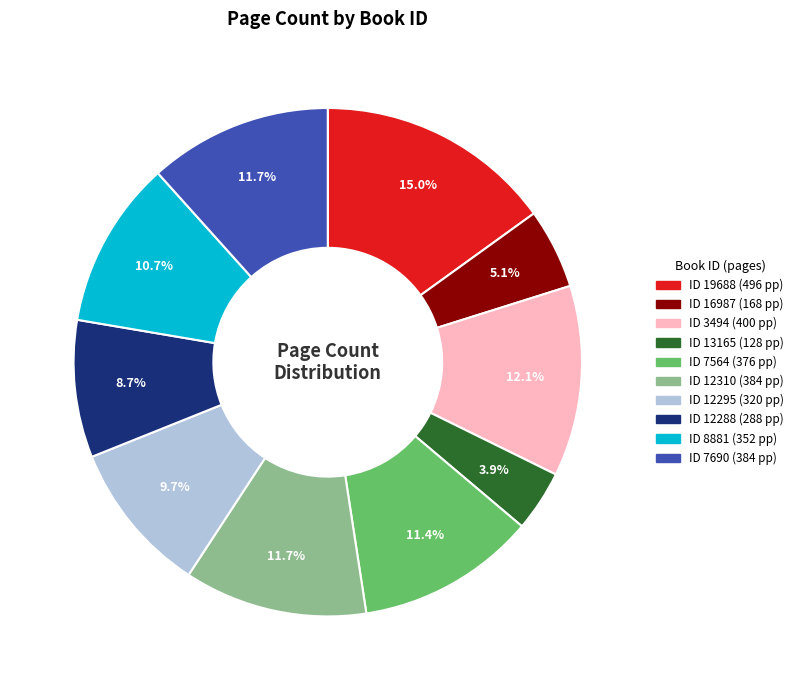

To the nearest percent, what is the difference between the largest and smallest slice percentages?

11%